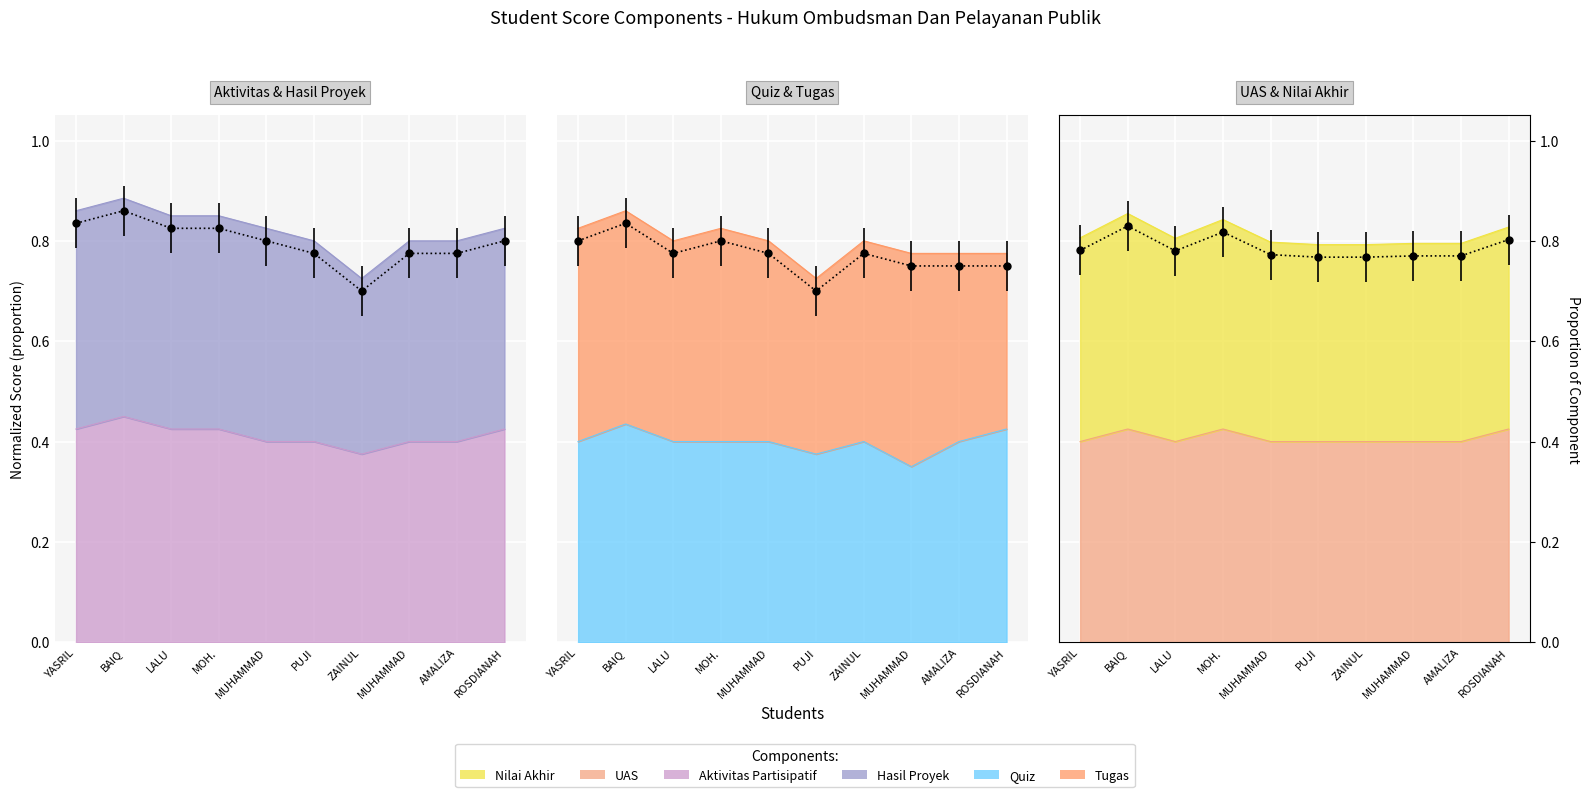

How many data points does each series have?

10